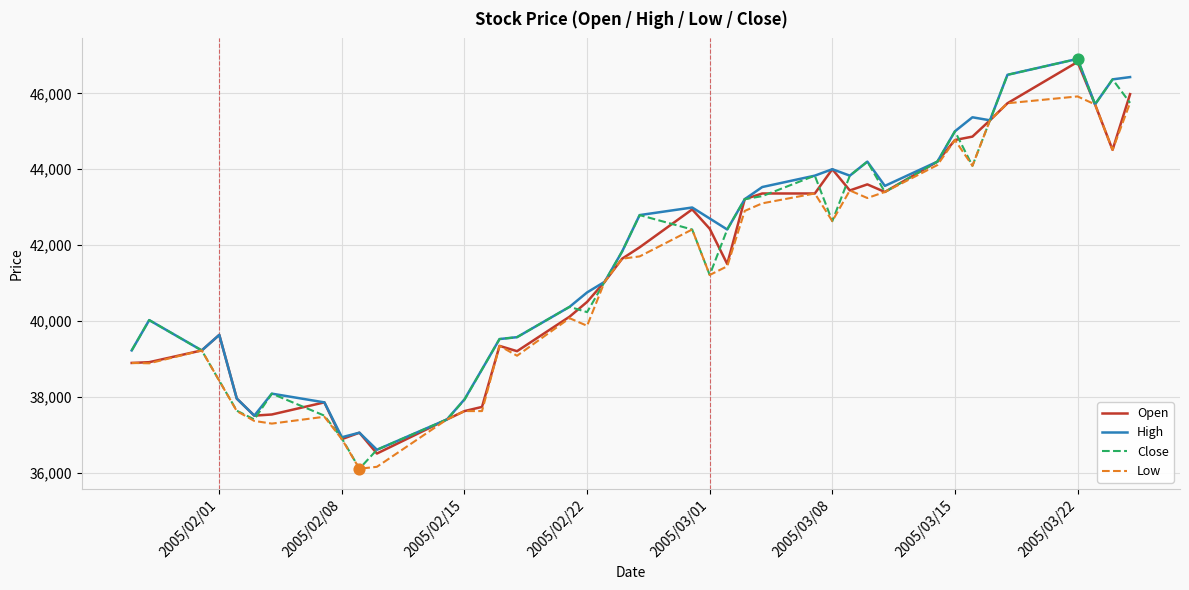

What are all the series names shown in the legend?

Open, High, Close, Low